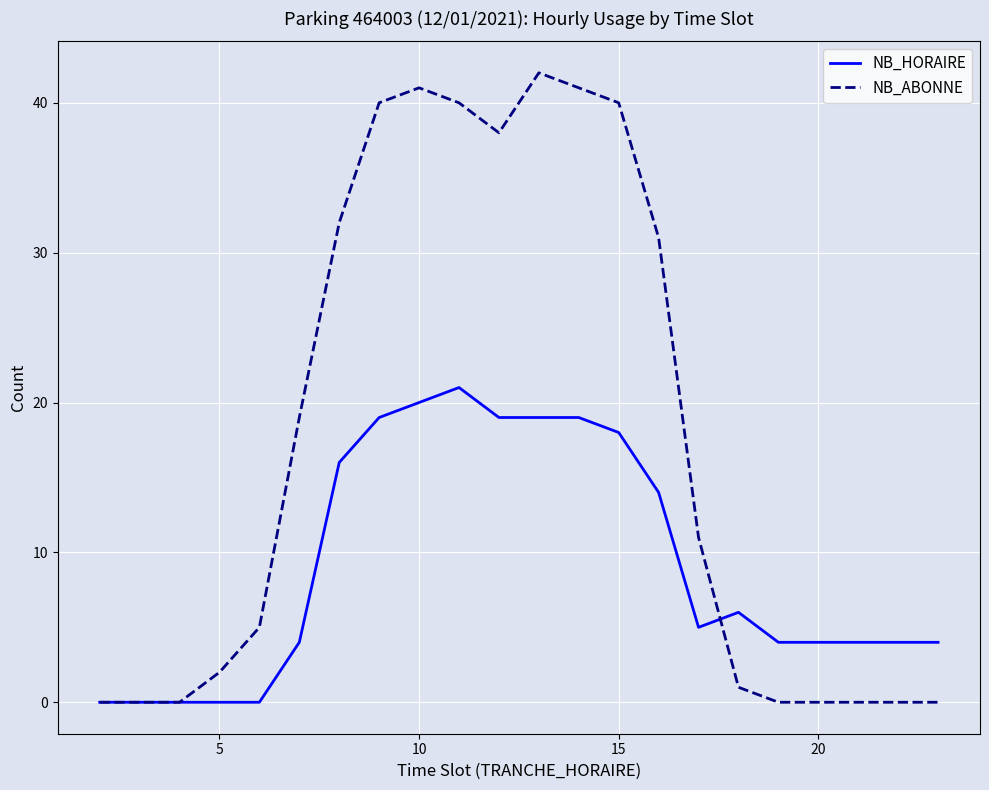

What are all the series names shown in the legend?

NB_HORAIRE, NB_ABONNE